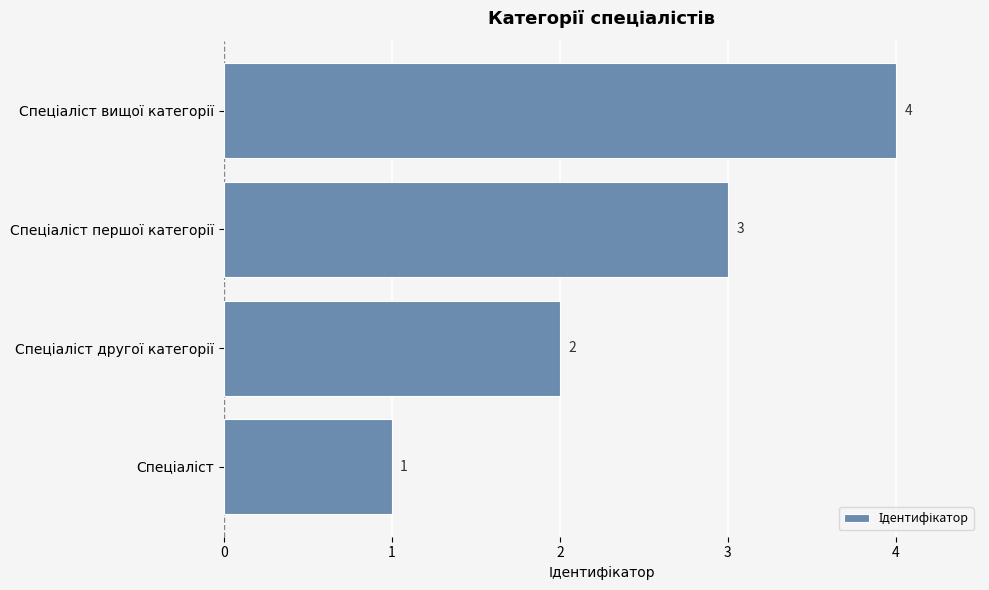

How many bars are there in total?

4